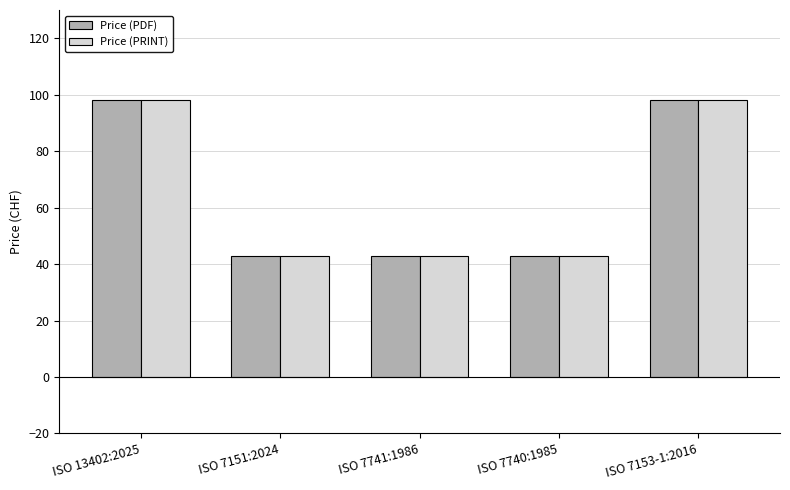

Count the Price (PRINT) values in the range 43 to 98.

5